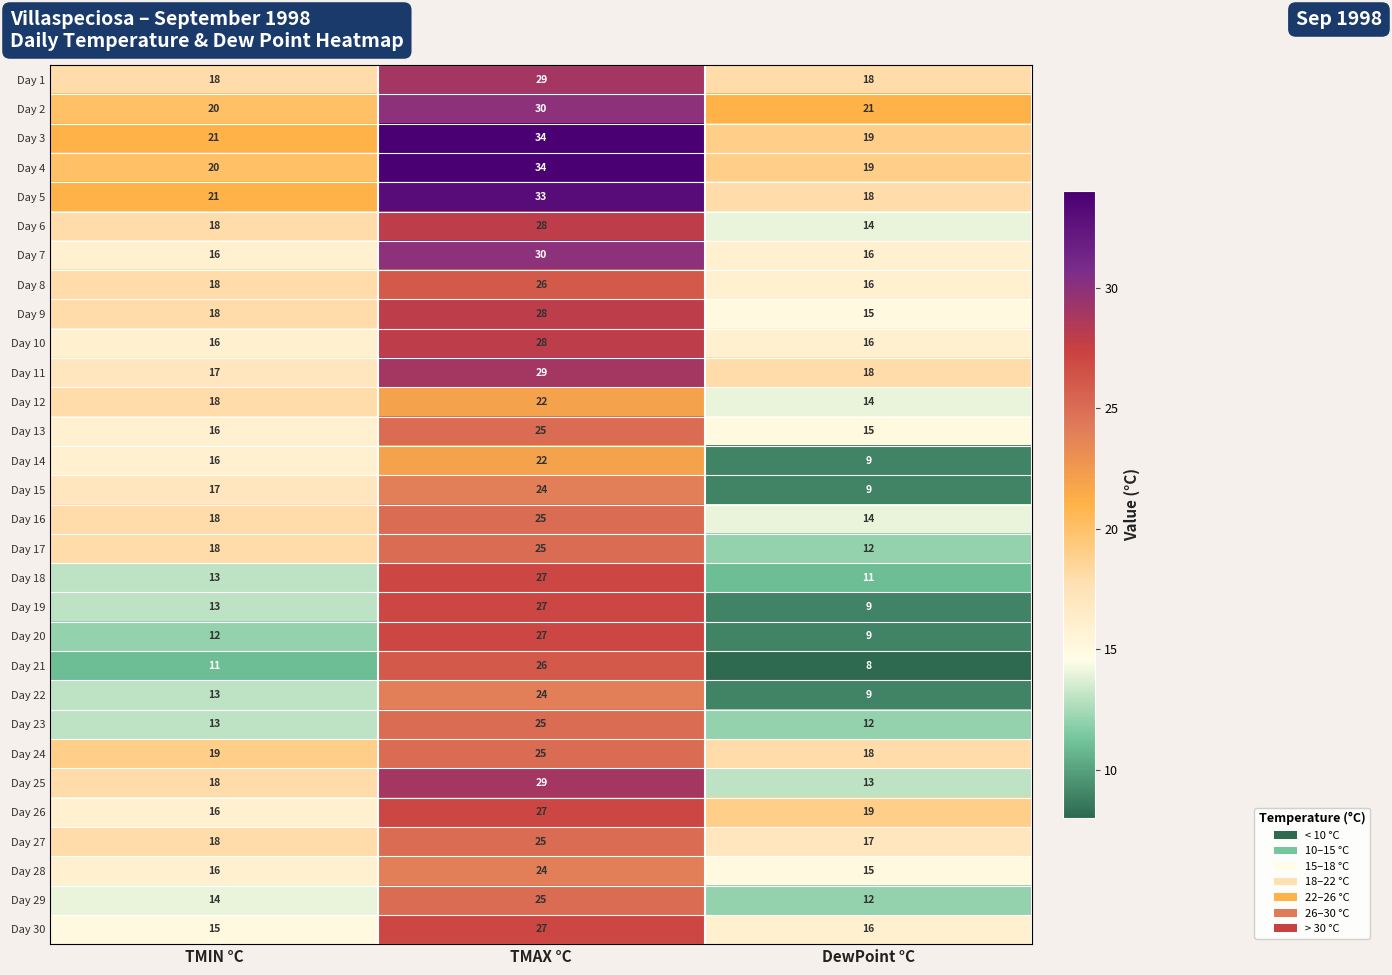

Where is Day 16 nearest to the value 19?

TMIN °C